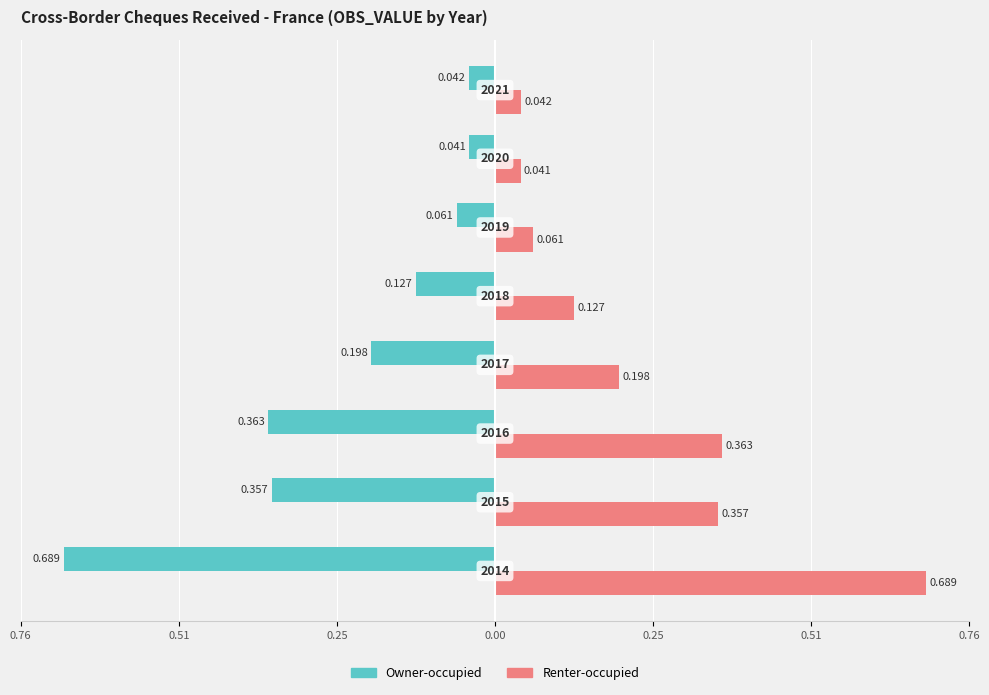

What are all the series names shown in the legend?

Owner-occupied, Renter-occupied